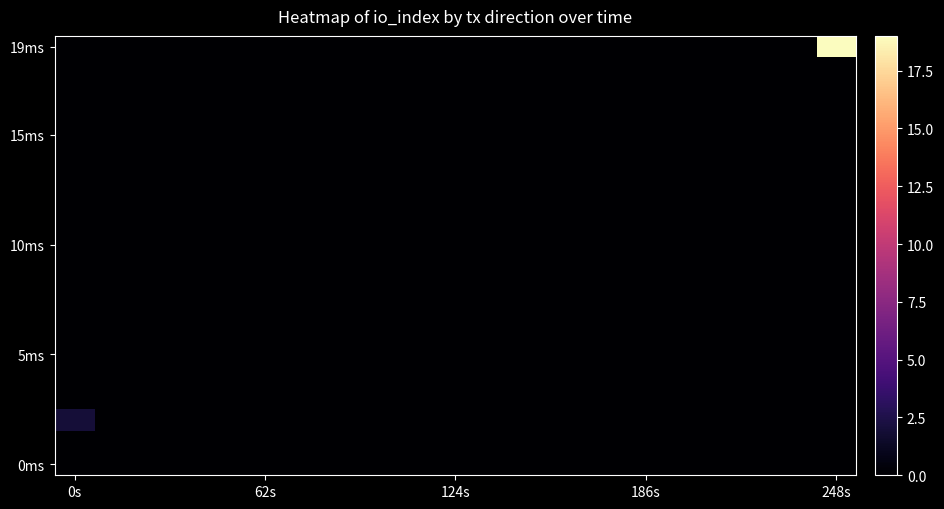

Which series has the largest range (max minus min)?

19ms